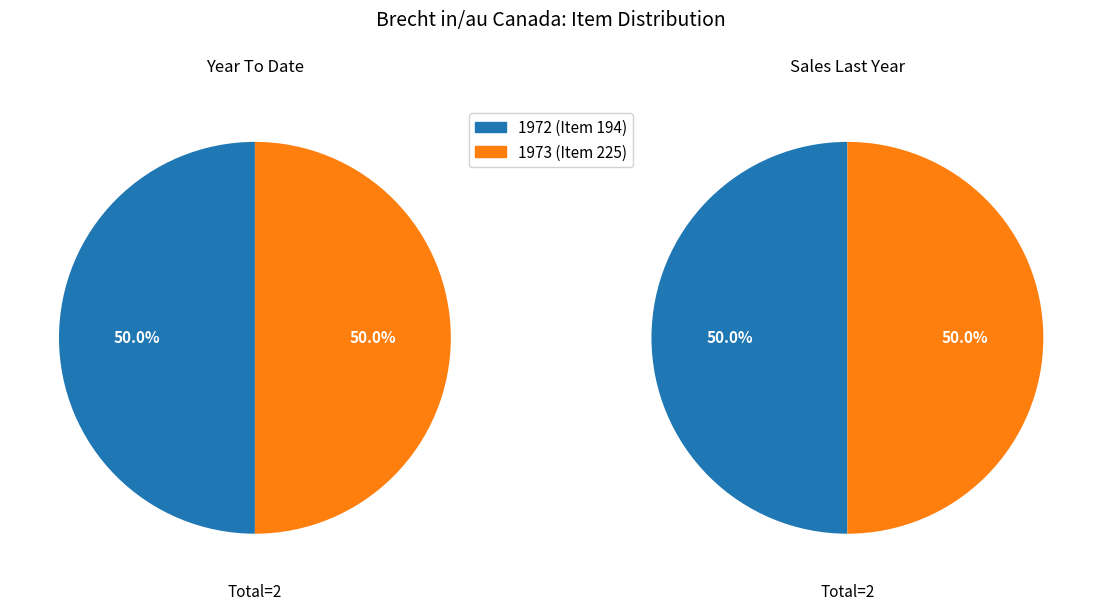

How many slices are in this pie chart?

2